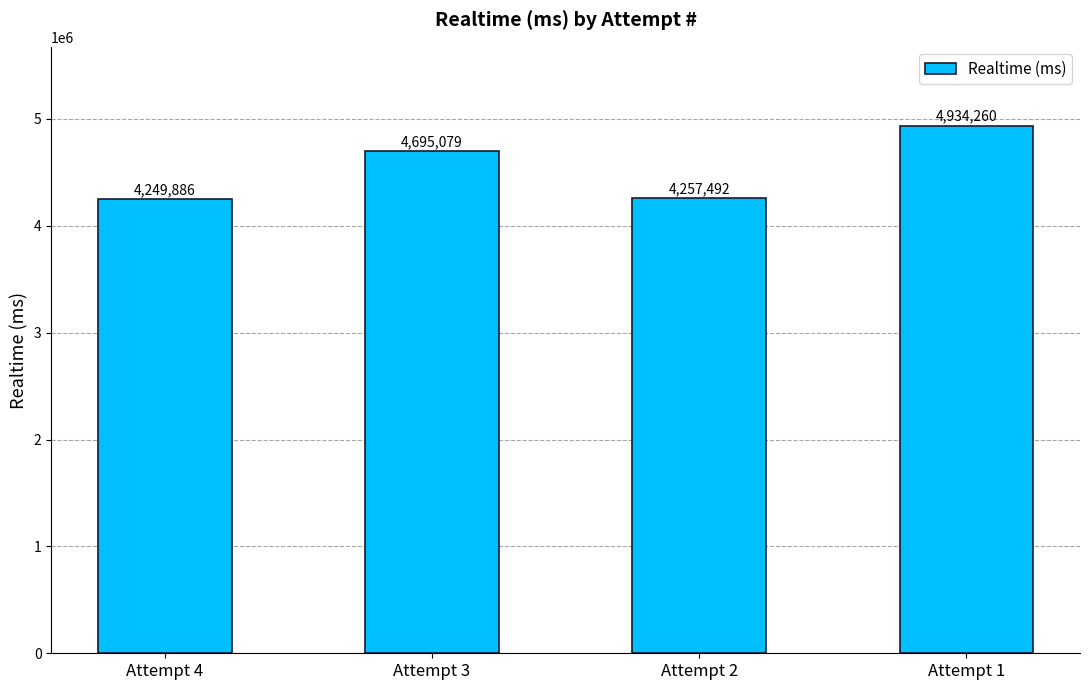

Count the number of categories in the chart.

4